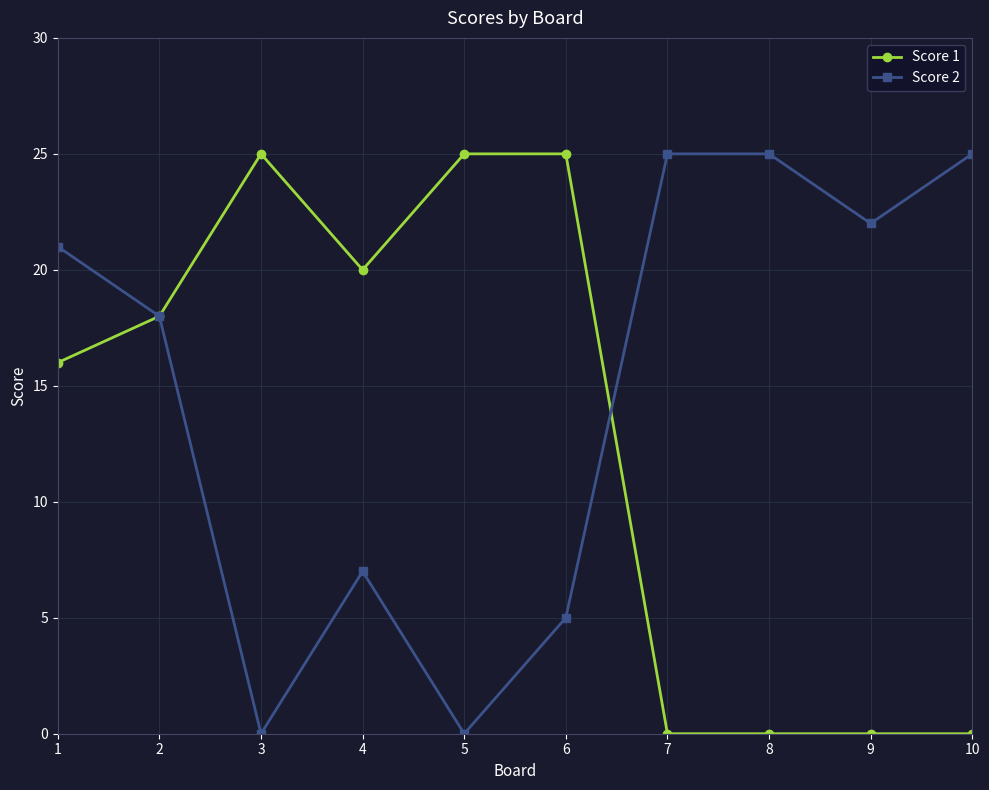

Rank the series at 7 from highest to lowest value.

Score 2, Score 1